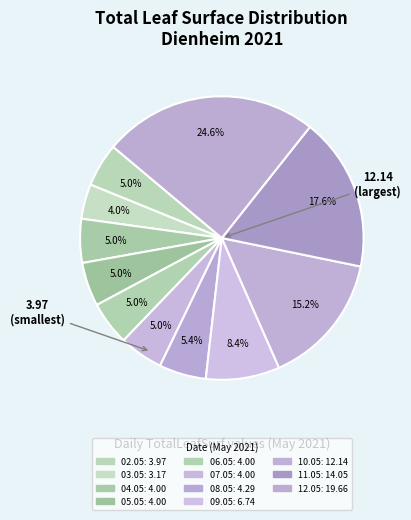

How many slices are in this pie chart?

11